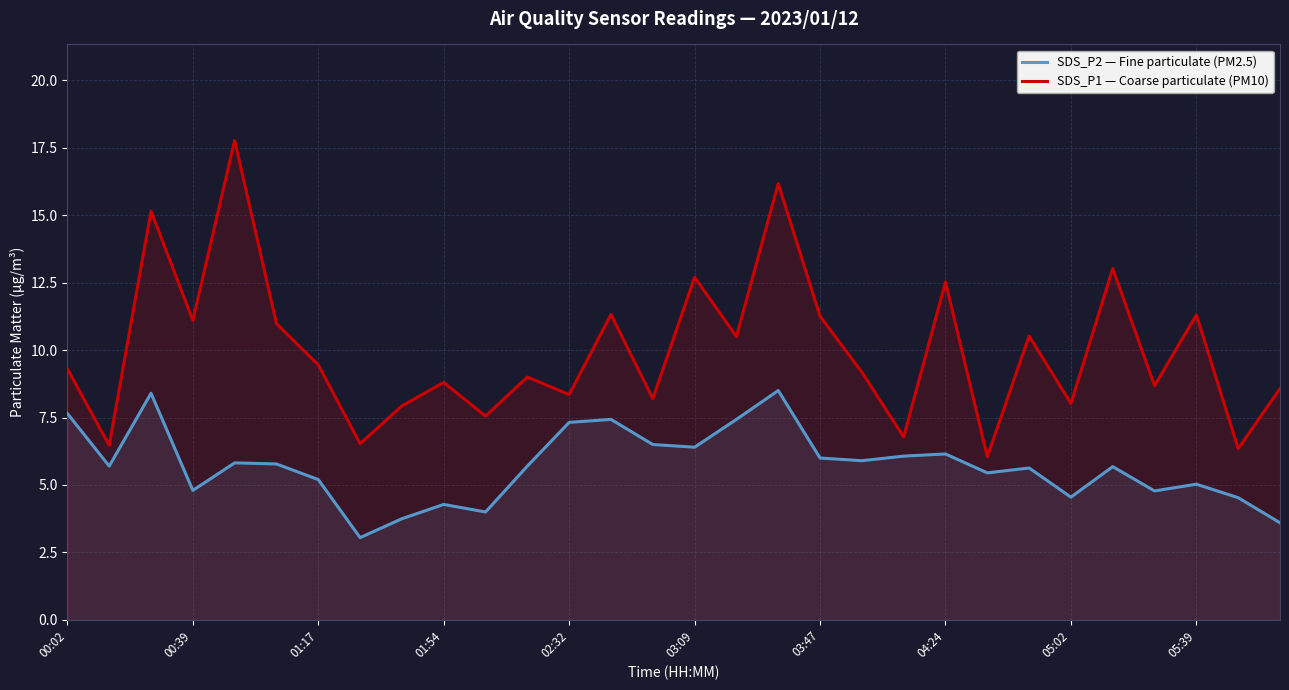

At how many categories does at least one series exceed 12?

6